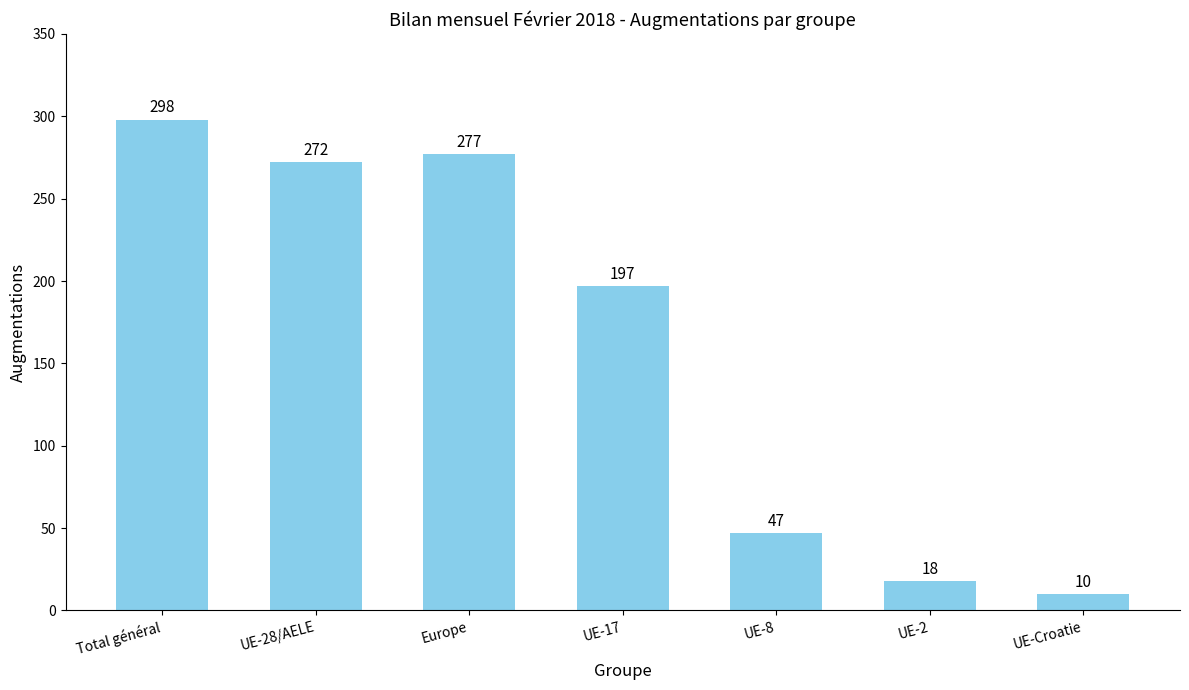

Which category has the lowest value across all series?

UE-Croatie